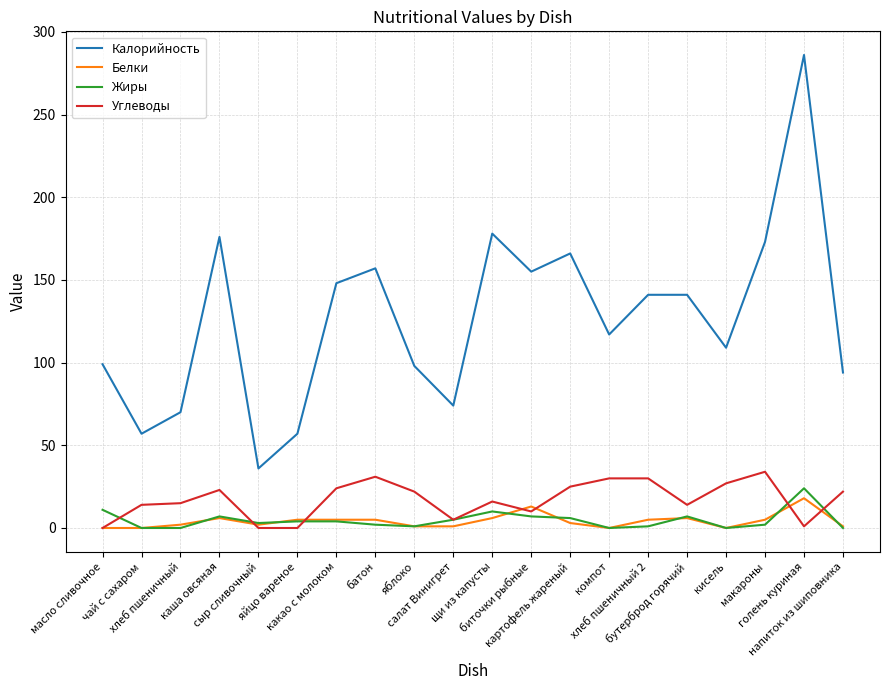

What is the greatest value displayed?

286